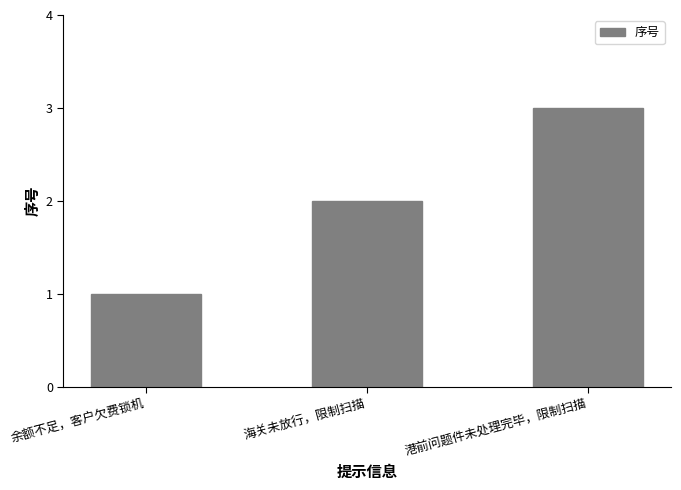

Which category has the lowest value across all series?

余额不足，客户欠费锁机